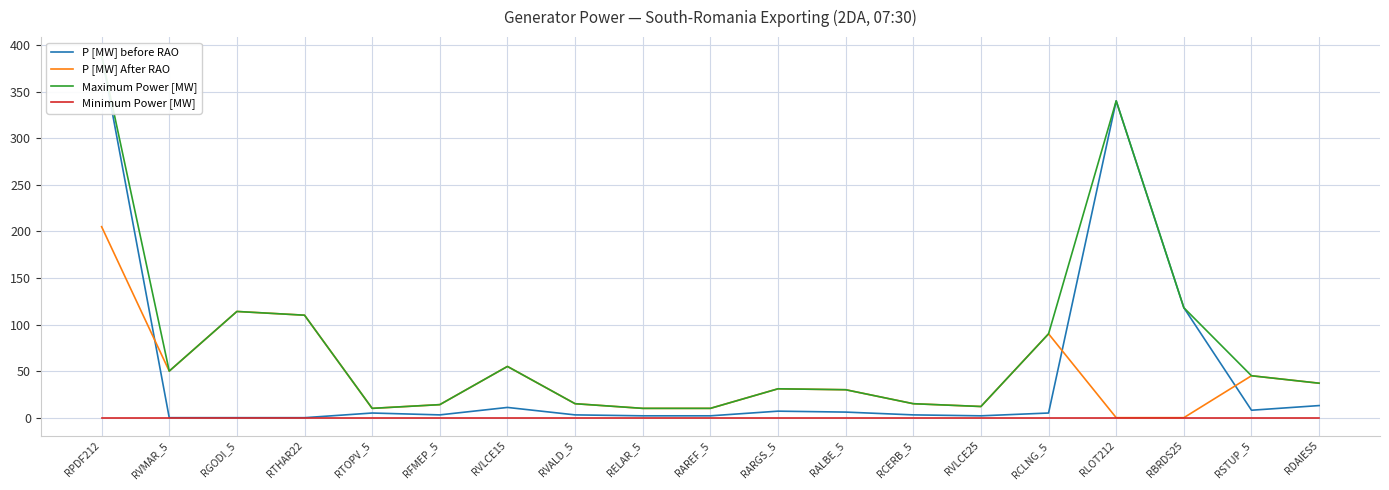

Rank the series at RGODI_5 from highest to lowest value.

P [MW] After RAO, Maximum Power [MW], P [MW] before RAO, Minimum Power [MW]